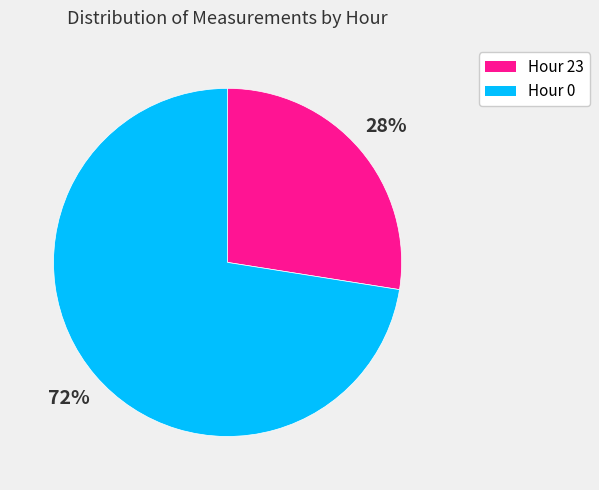

Which slice is the largest?

Hour 0